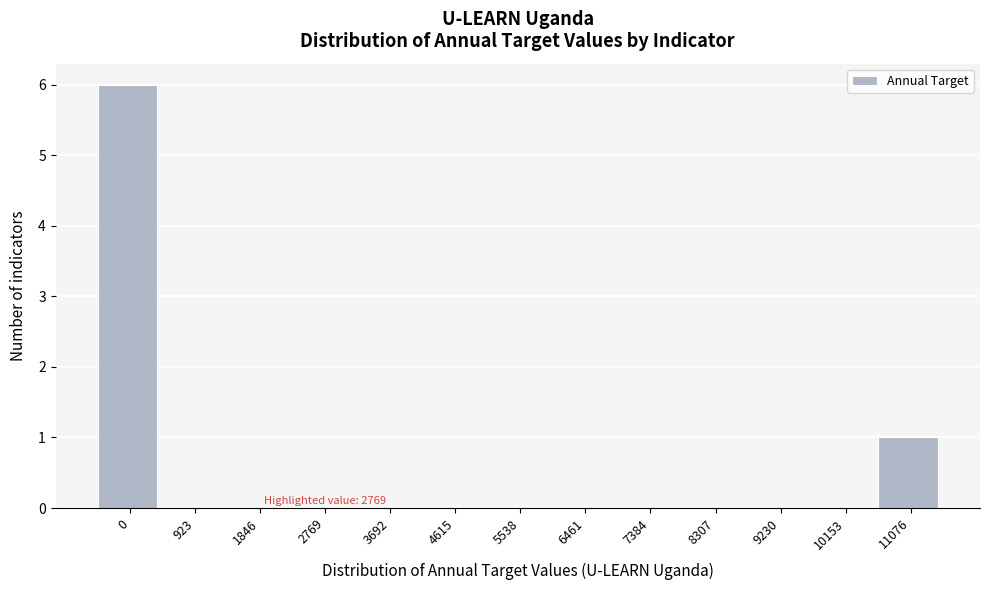

Reading right to left, what are all the values shown in this chart?

11076=1	10153=0	9230=0	8307=0	7384=0	6461=0	5538=0	4615=0	3692=0	2769=0	1846=0	923=0	0=6